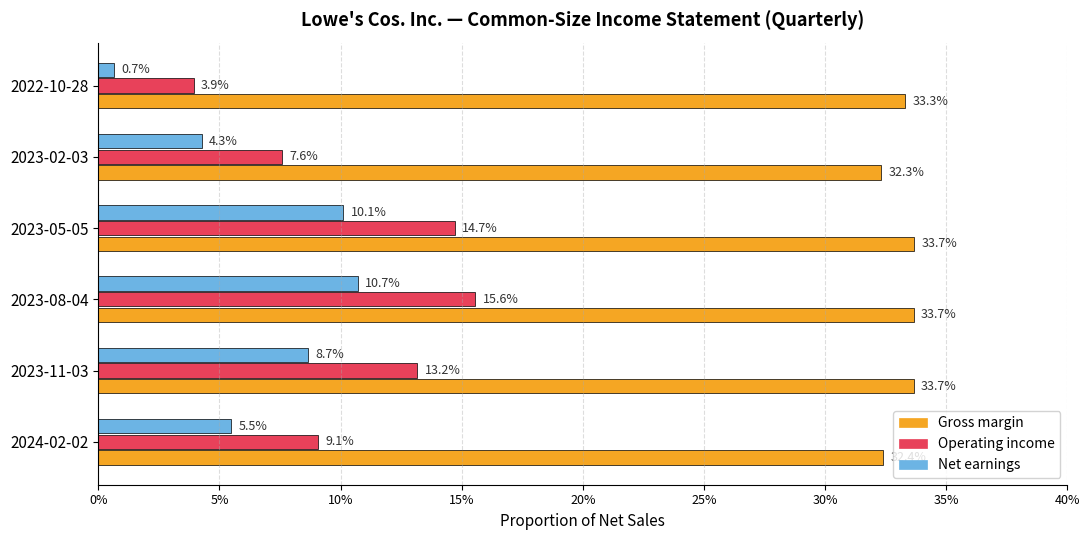

What are all the series names shown in the legend?

Gross margin, Operating income, Net earnings